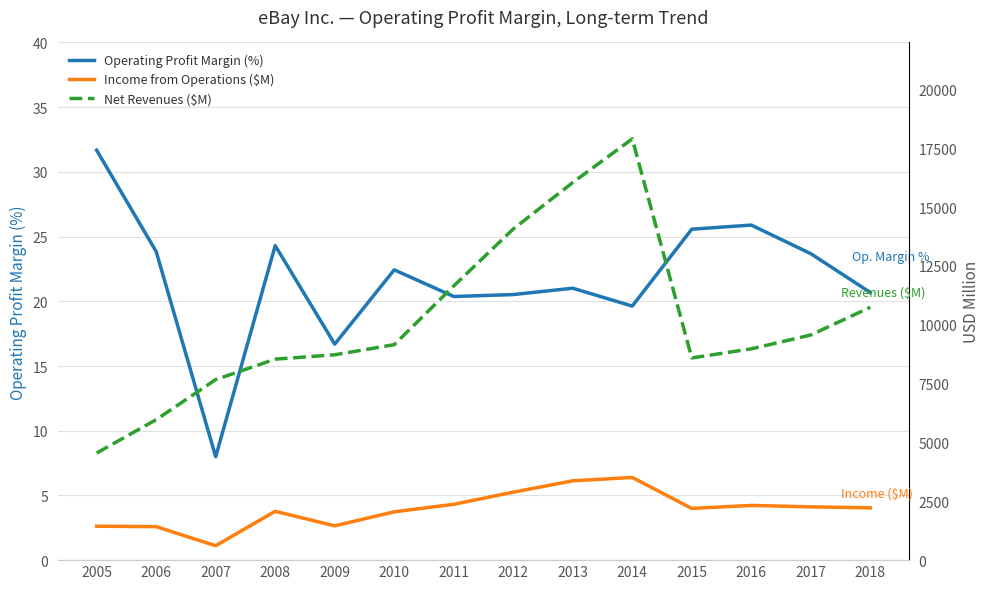

True or false: Net Revenues ($M) has a value of 14072.0 at 2012.

True